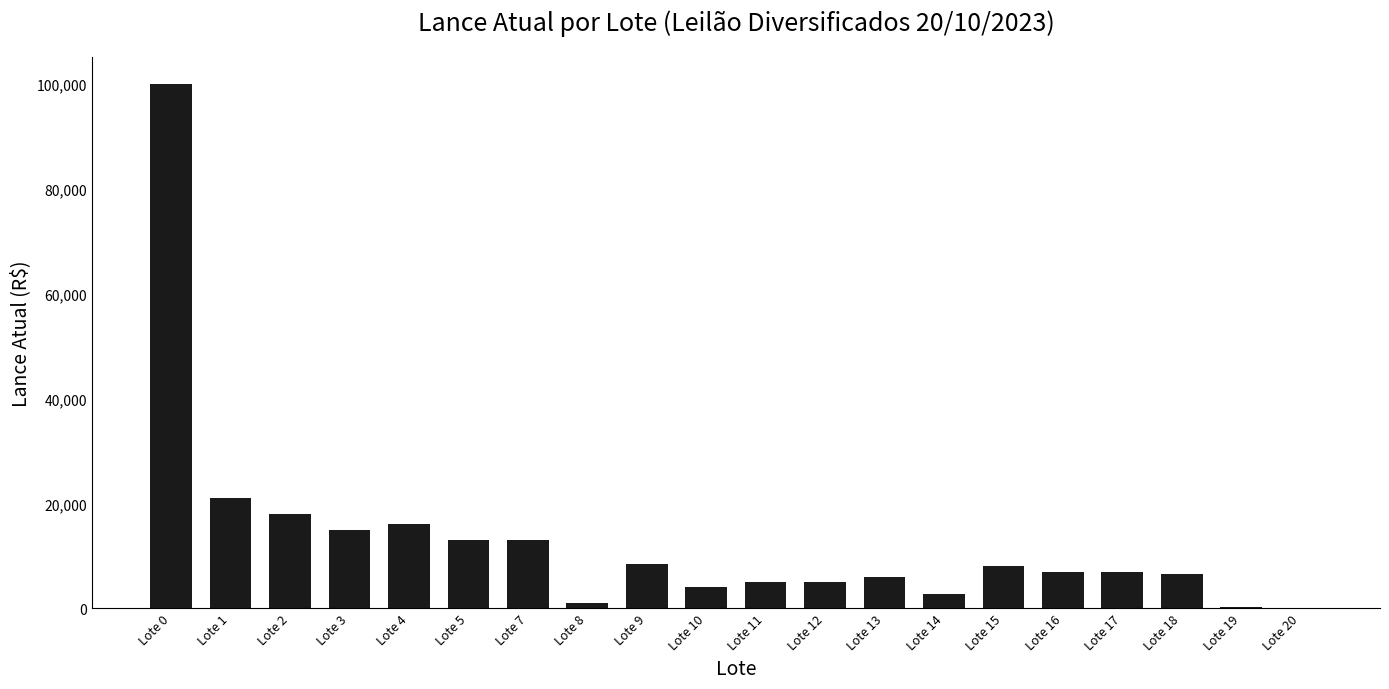

Which category has the highest value across all series?

Lote 0